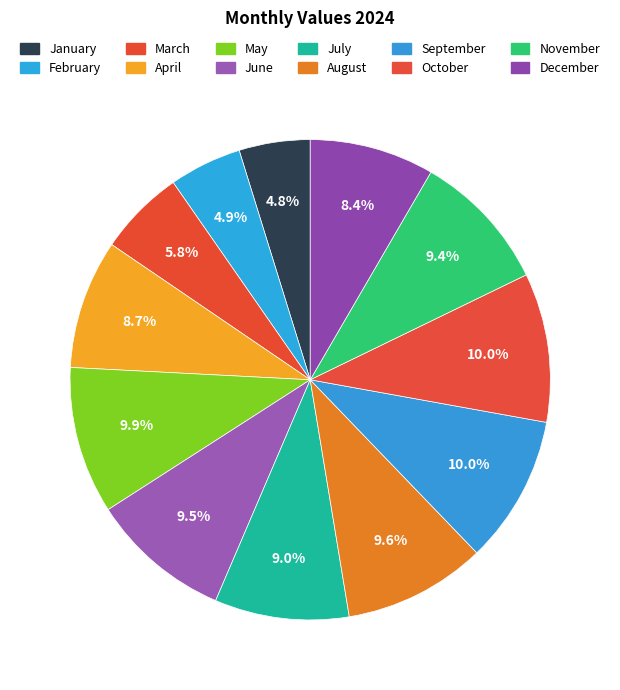

How many slices are in this pie chart?

12